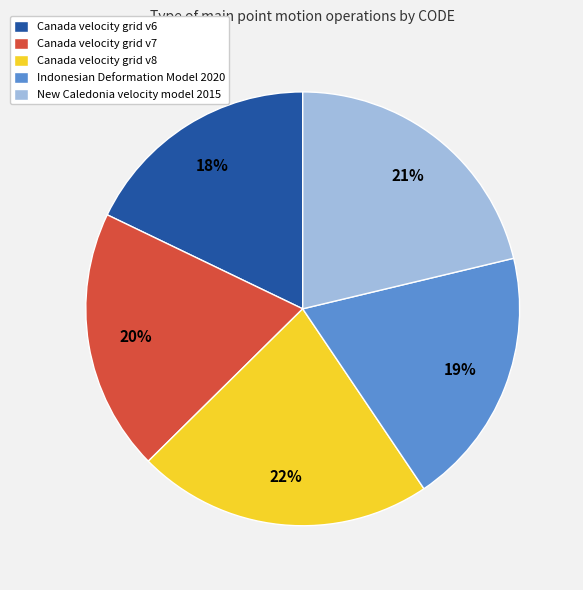

Is there any slice that represents more than half of the pie?

No